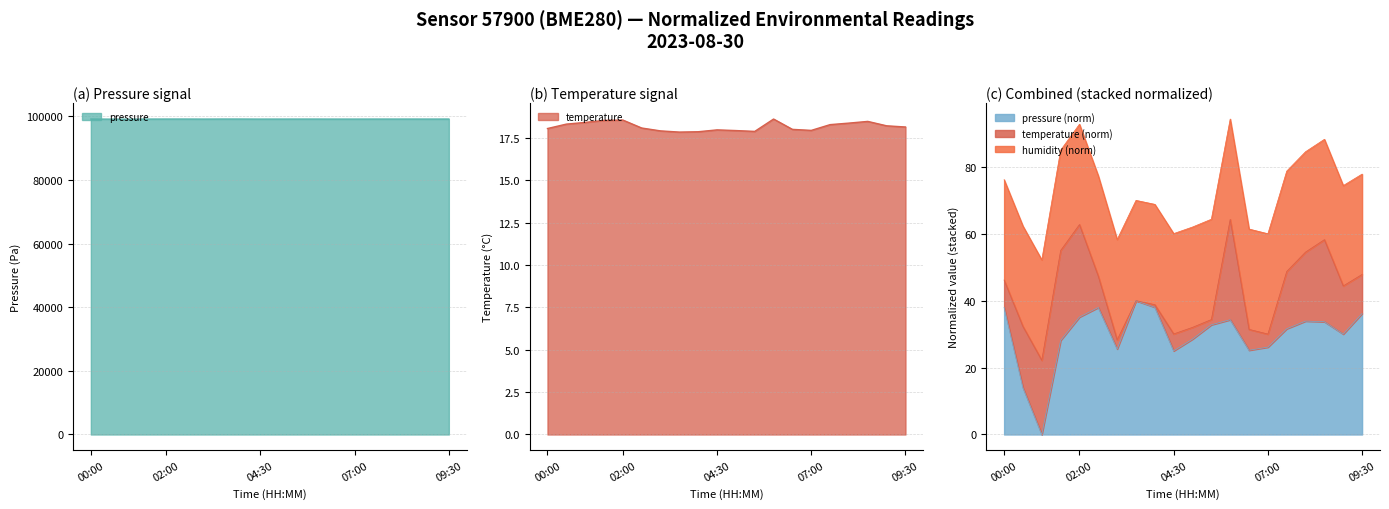

Which series has the largest total across all categories?

pressure